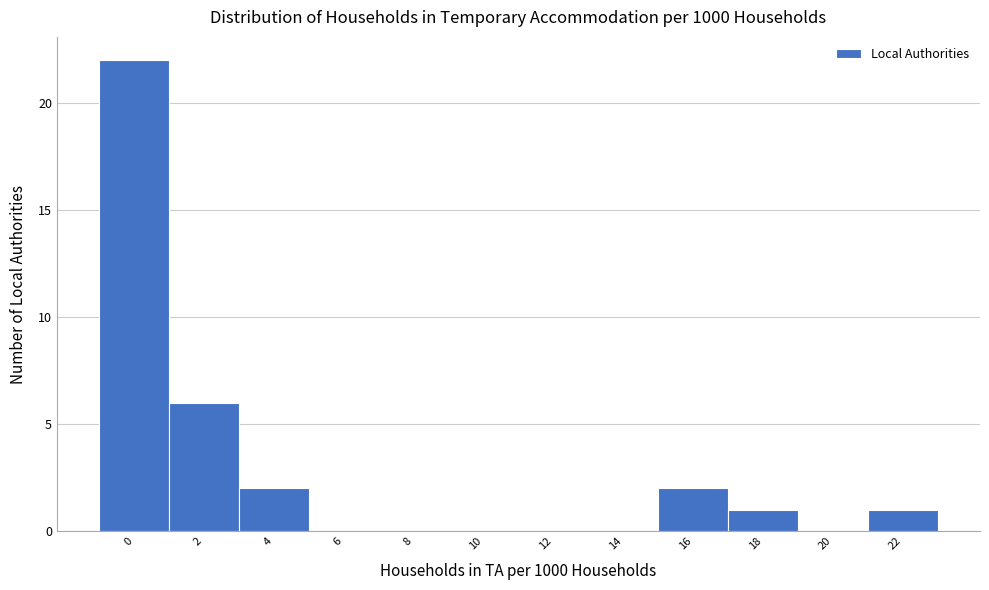

Reading left to right, extract all data points from this chart.

0=22	2=6	4=2	6=0	8=0	10=0	12=0	14=0	16=2	18=1	20=0	22=1